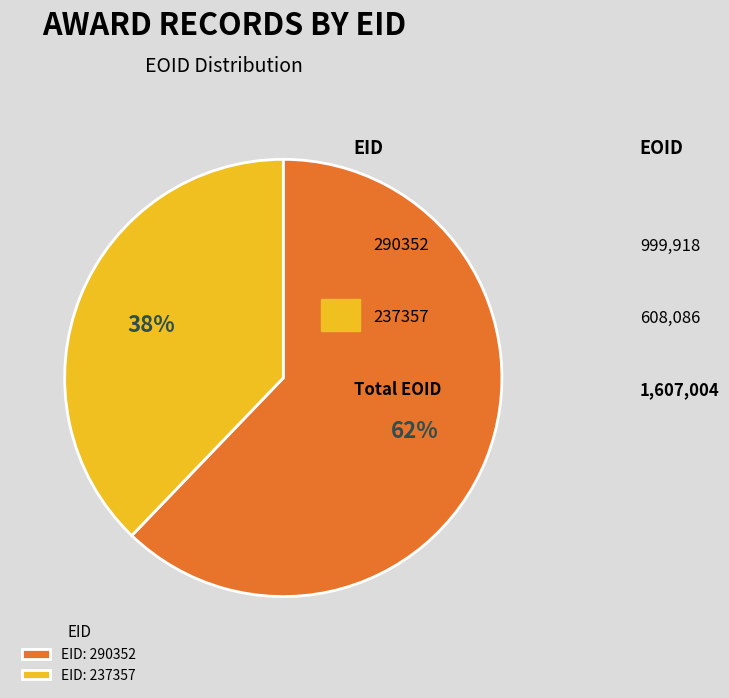

The EID: 290352 slice represents 56% of the pie. True or false?

False